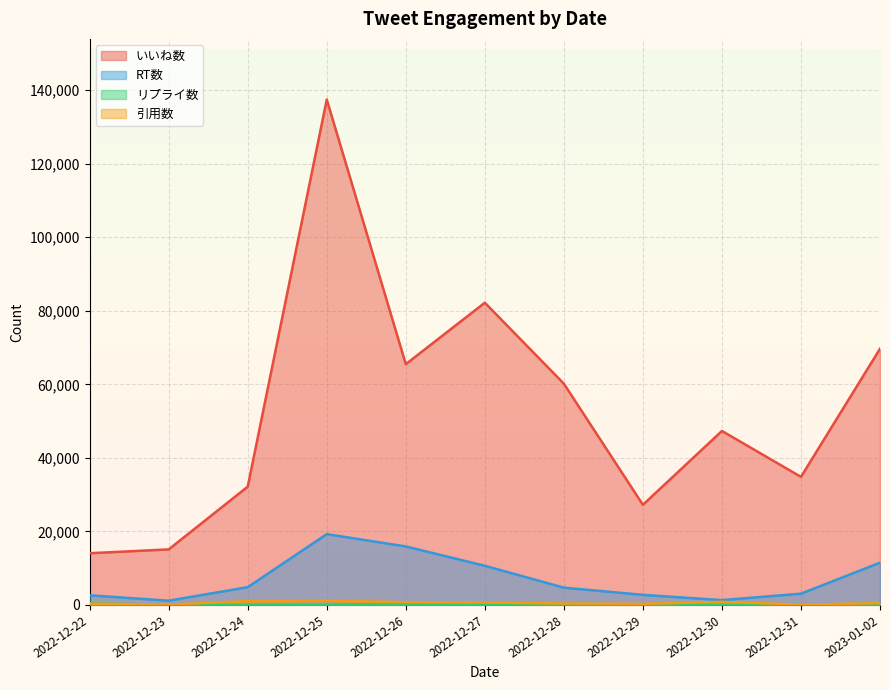

What is the spread (max minus min) of values at 2023-01-02?

69385